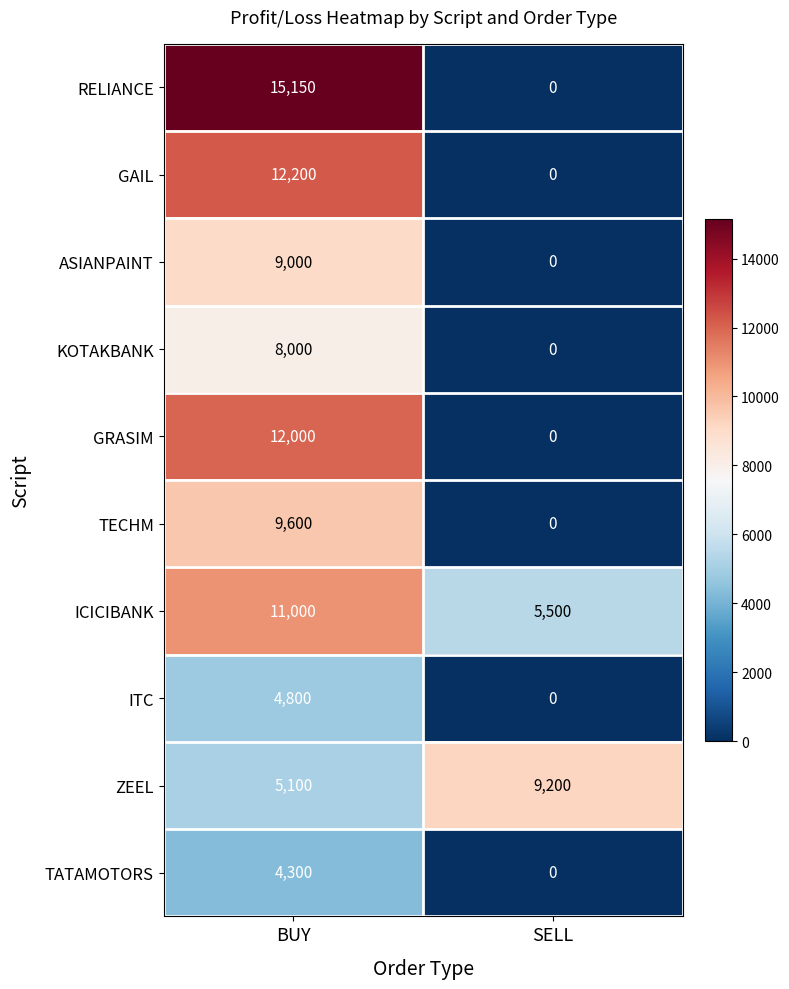

Which series changed the most between BUY and SELL?

RELIANCE